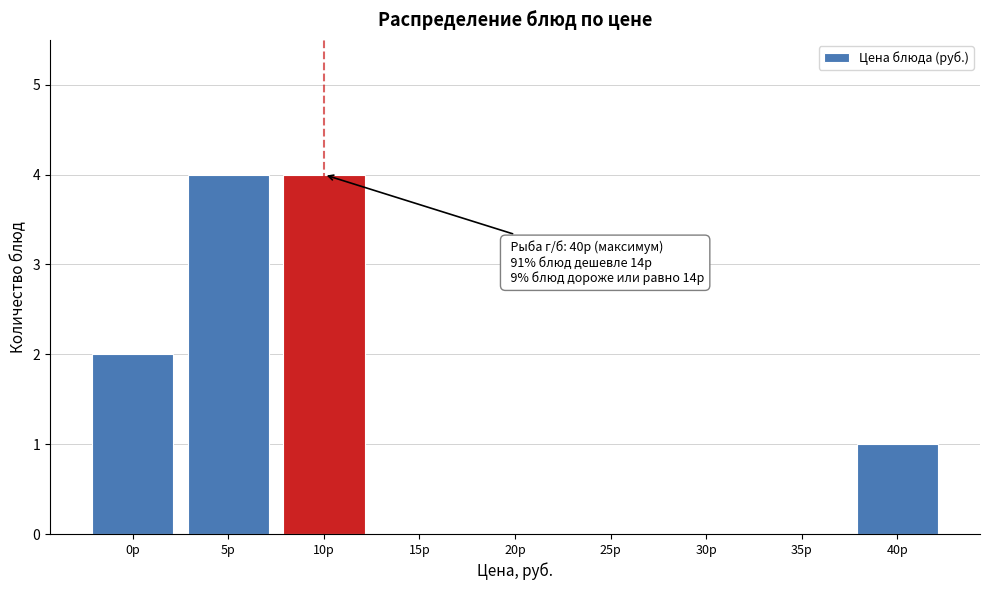

Reading left to right, extract all data points from this chart.

0р=2	5р=4	10р=4	15р=0	20р=0	25р=0	30р=0	35р=0	40р=1